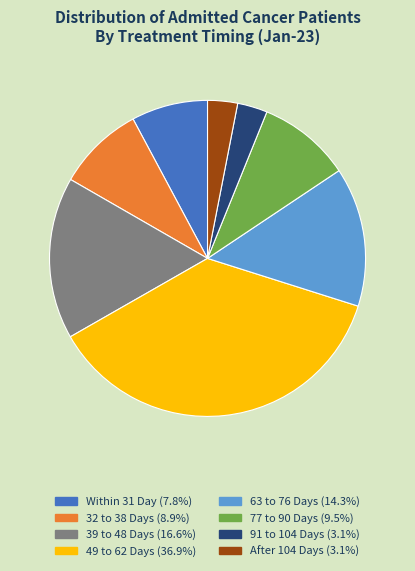

What is the ratio of the value at 63 to 76 Days to the value at After 104 Days?

4.7